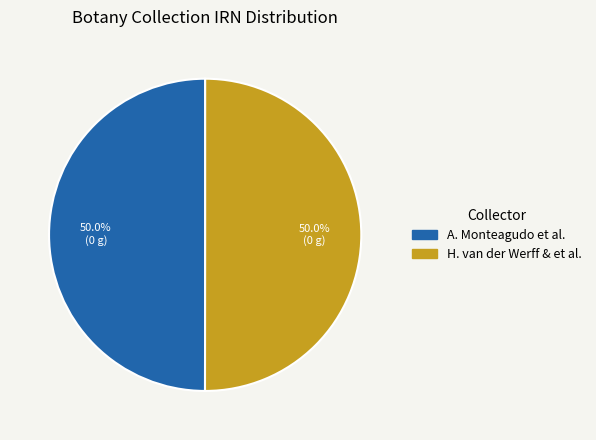

What is the total percentage of A. Monteagudo et al. and H. van der Werff & et al.?

100.0%